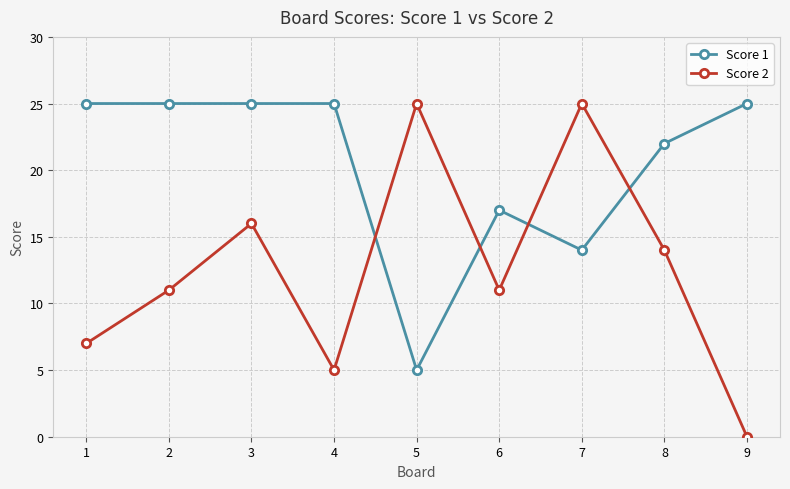

At 2, list the series in order from smallest to largest.

Score 2, Score 1